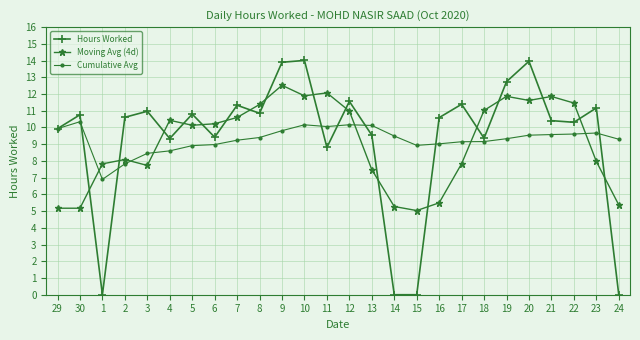

How many lines are shown in the chart?

3